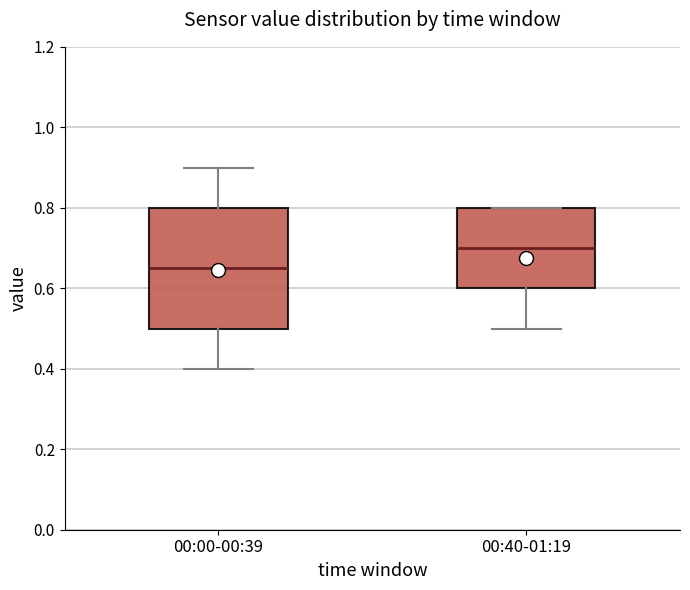

Where does the lower whisker of the box for 00:00-00:39 end on the y-axis? The values are not printed on the chart, so give them approximately, as read against the axis.

0.40